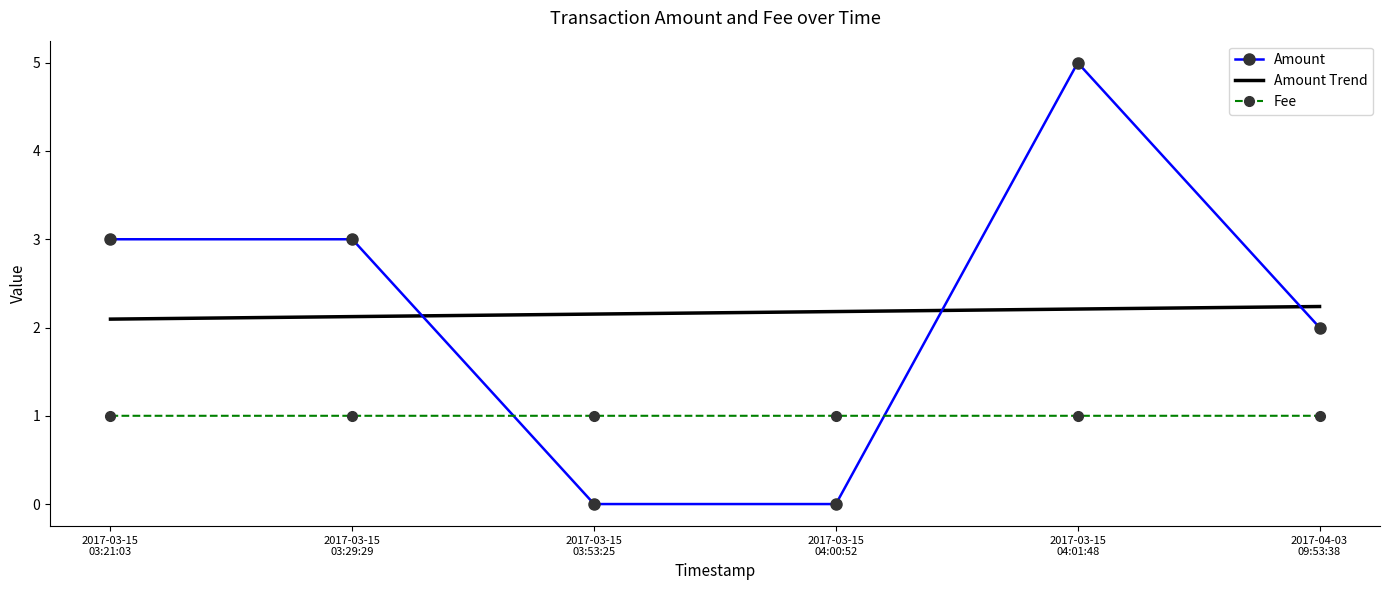

Reading right to left, list all the values displayed in this chart.

Amount: 2017-04-03
09:53:38=2.0	2017-03-15
04:01:48=5.0	2017-03-15
04:00:52=0.0	2017-03-15
03:53:25=0.0	2017-03-15
03:29:29=3.0	2017-03-15
03:21:03=3.0
Amount Trend: 2017-04-03
09:53:38=2.2	2017-03-15
04:01:48=2.2	2017-03-15
04:00:52=2.2	2017-03-15
03:53:25=2.2	2017-03-15
03:29:29=2.1	2017-03-15
03:21:03=2.1
Fee: 2017-04-03
09:53:38=1.0	2017-03-15
04:01:48=1.0	2017-03-15
04:00:52=1.0	2017-03-15
03:53:25=1.0	2017-03-15
03:29:29=1.0	2017-03-15
03:21:03=1.0